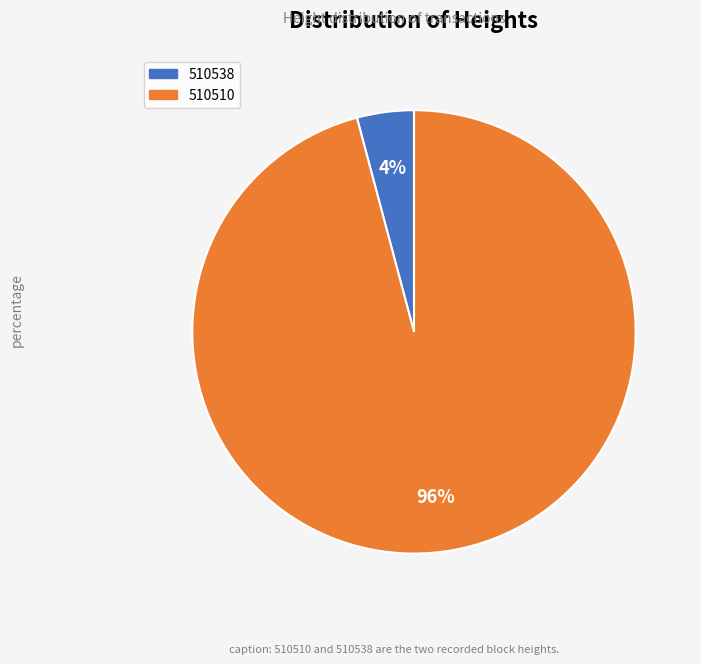

Between 510510 and 510538, which is larger?

510510